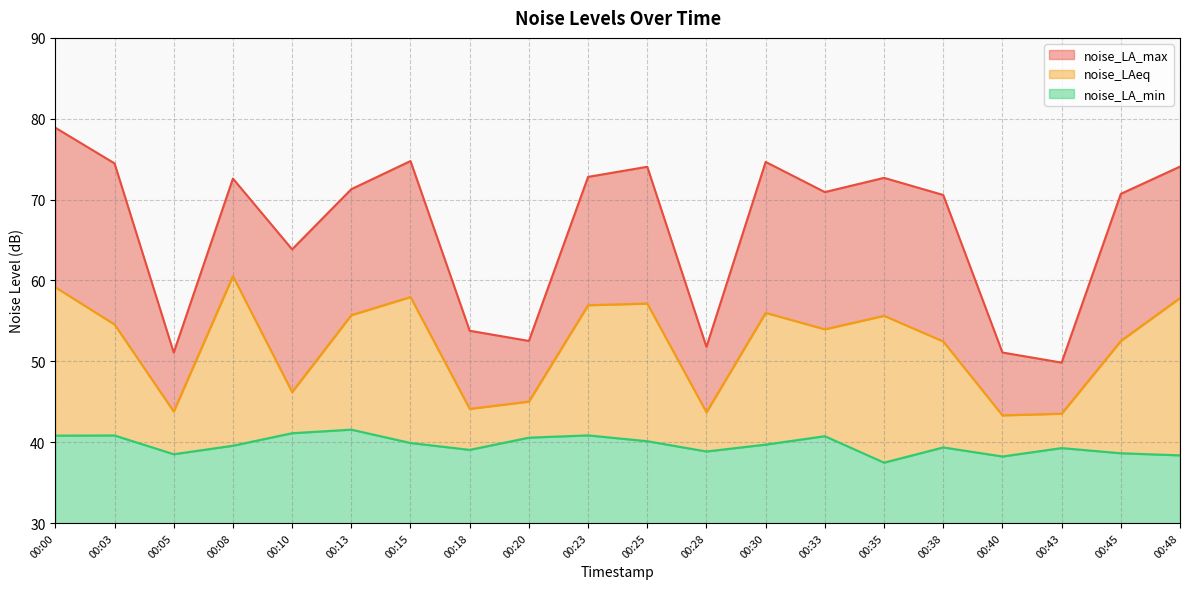

Is the value of noise_LA_max at 00:18 greater than the value of noise_LAeq at 00:30?

No